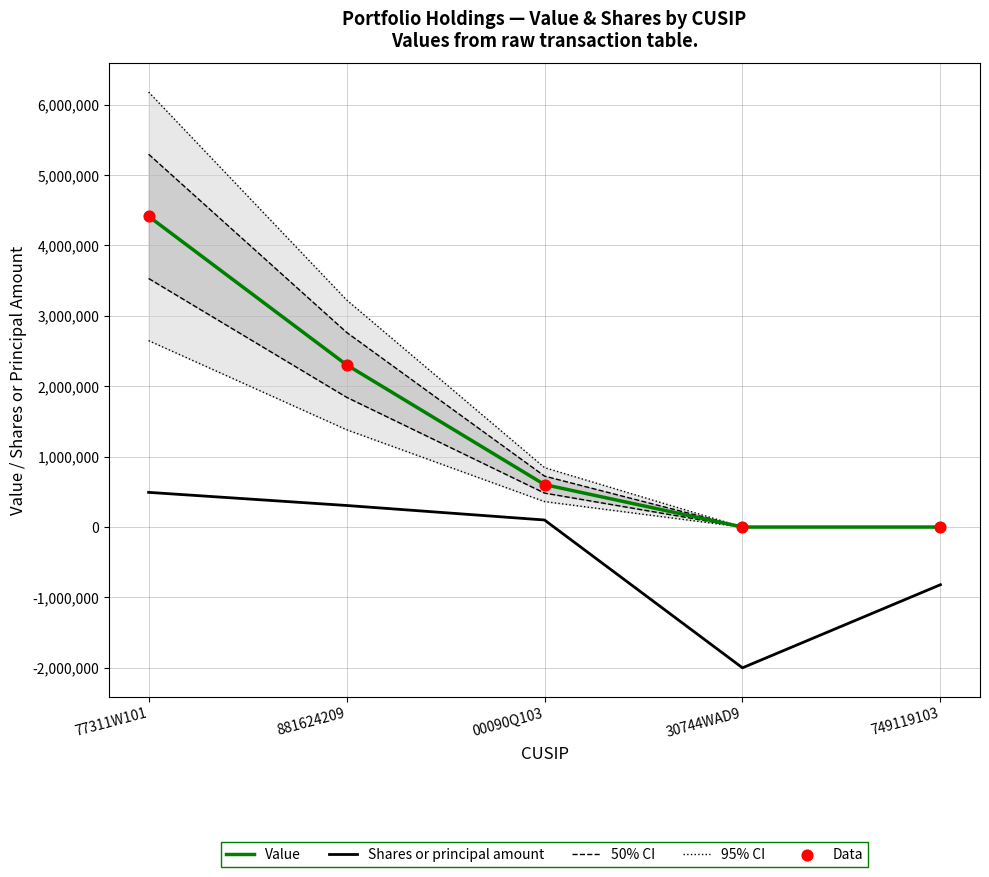

At how many categories does at least one series exceed 1024504?

2